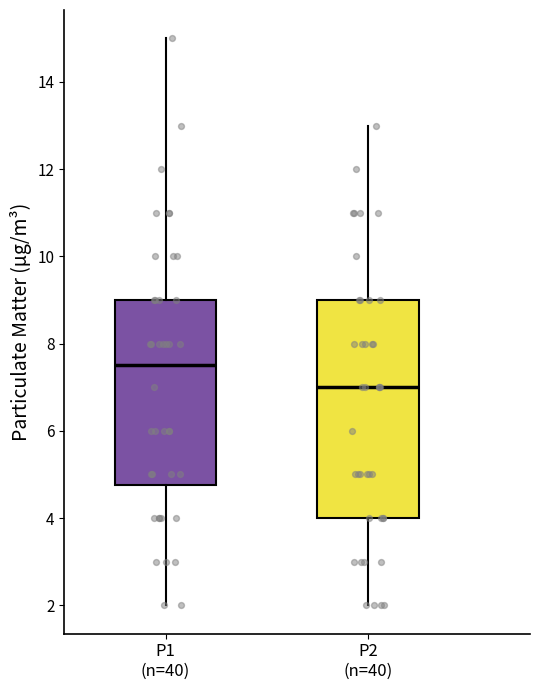

Which box is the tallest, from its lower edge to its upper edge?

P2 (n=40)